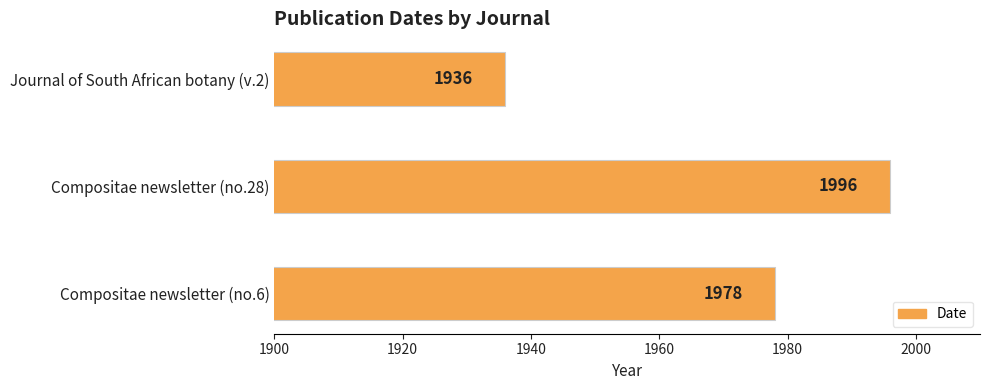

What is the change in value from Compositae newsletter (no.28) to Journal of South African botany (v.2)?

-60